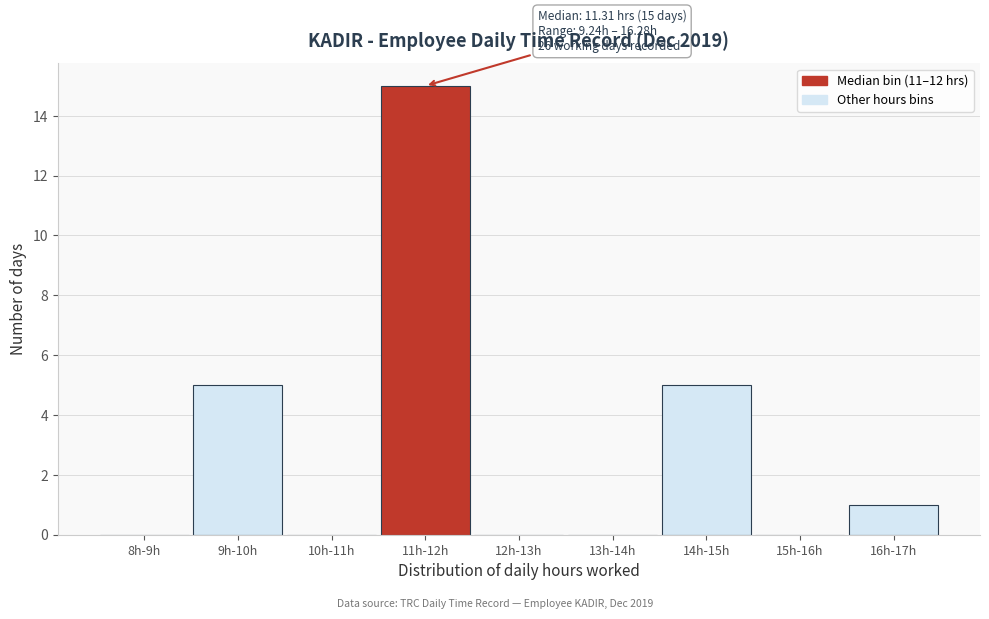

Reading left to right, transcribe all the data shown in this chart.

8h-9h=0	9h-10h=5	10h-11h=0	11h-12h=15	12h-13h=0	13h-14h=0	14h-15h=5	15h-16h=0	16h-17h=1